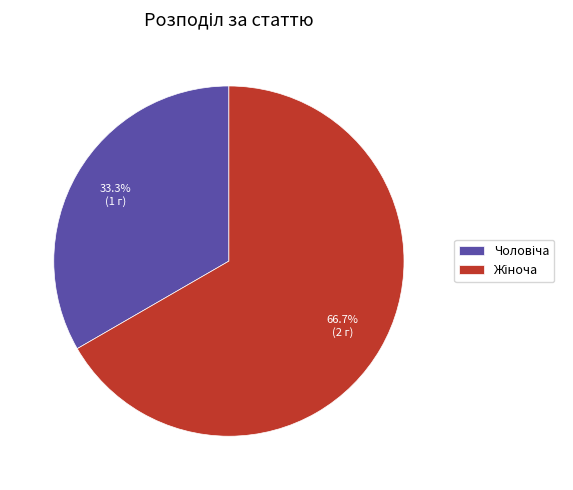

Does any single category account for the majority?

Yes